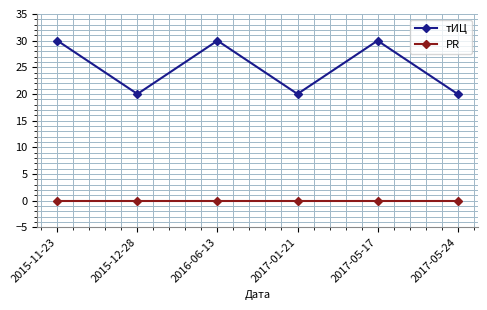

True or false: PR and тИЦ cross at least once.

False